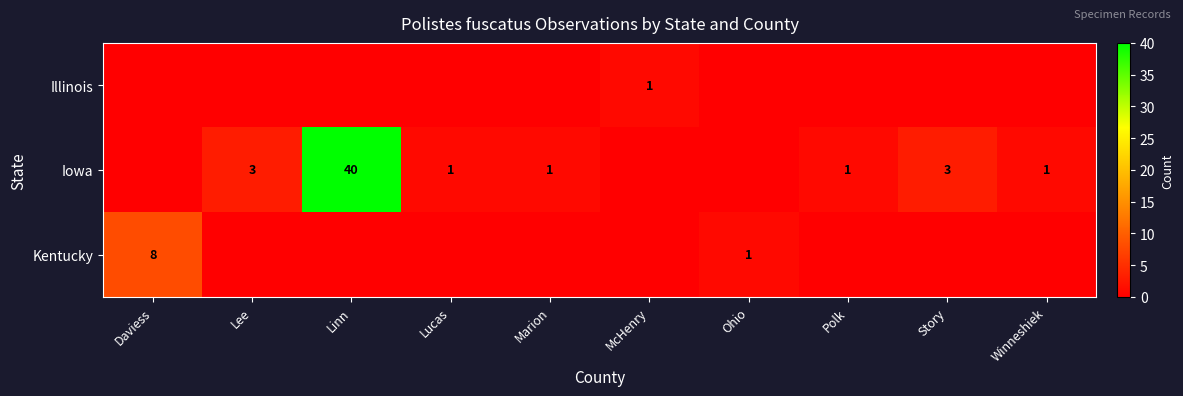

The value of Iowa at Lee is 5. True or false?

False